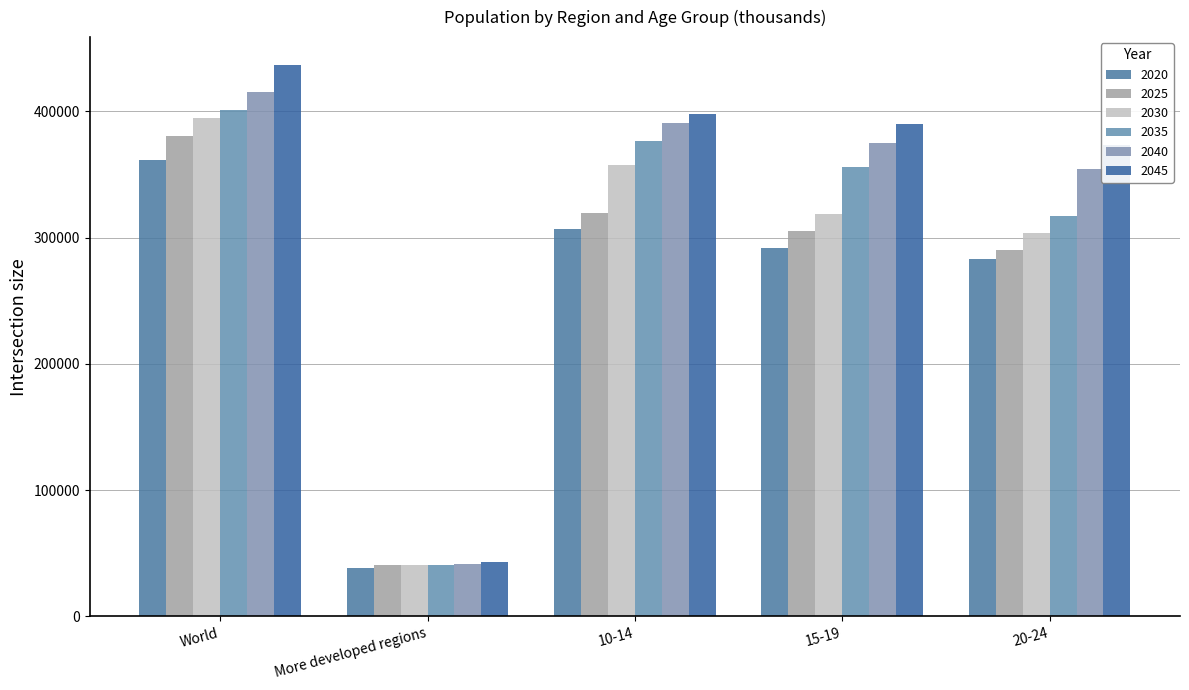

Is it true that 2020 equals 38396.1 at More developed regions?

True